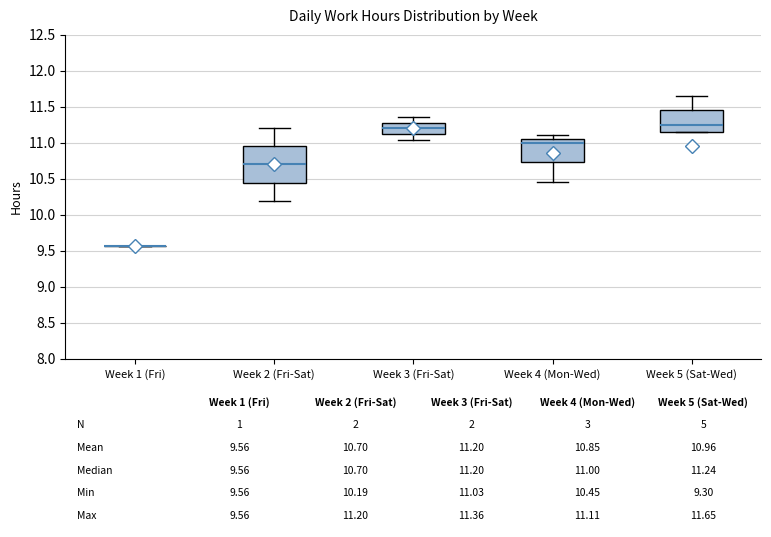

Which box is the tallest, from its lower edge to its upper edge?

Week 2 (Fri-Sat)